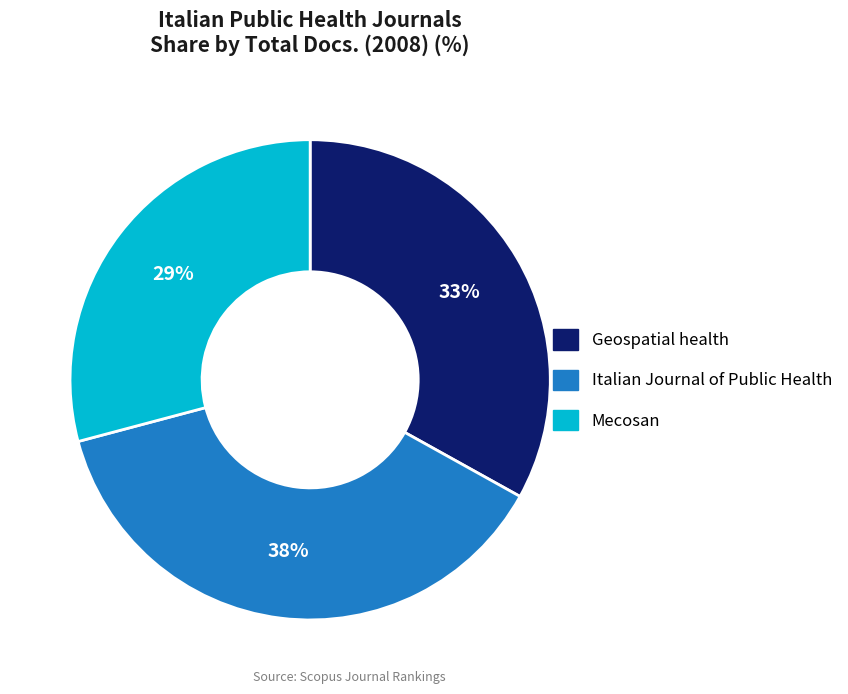

What is the smallest slice in the pie chart?

Mecosan